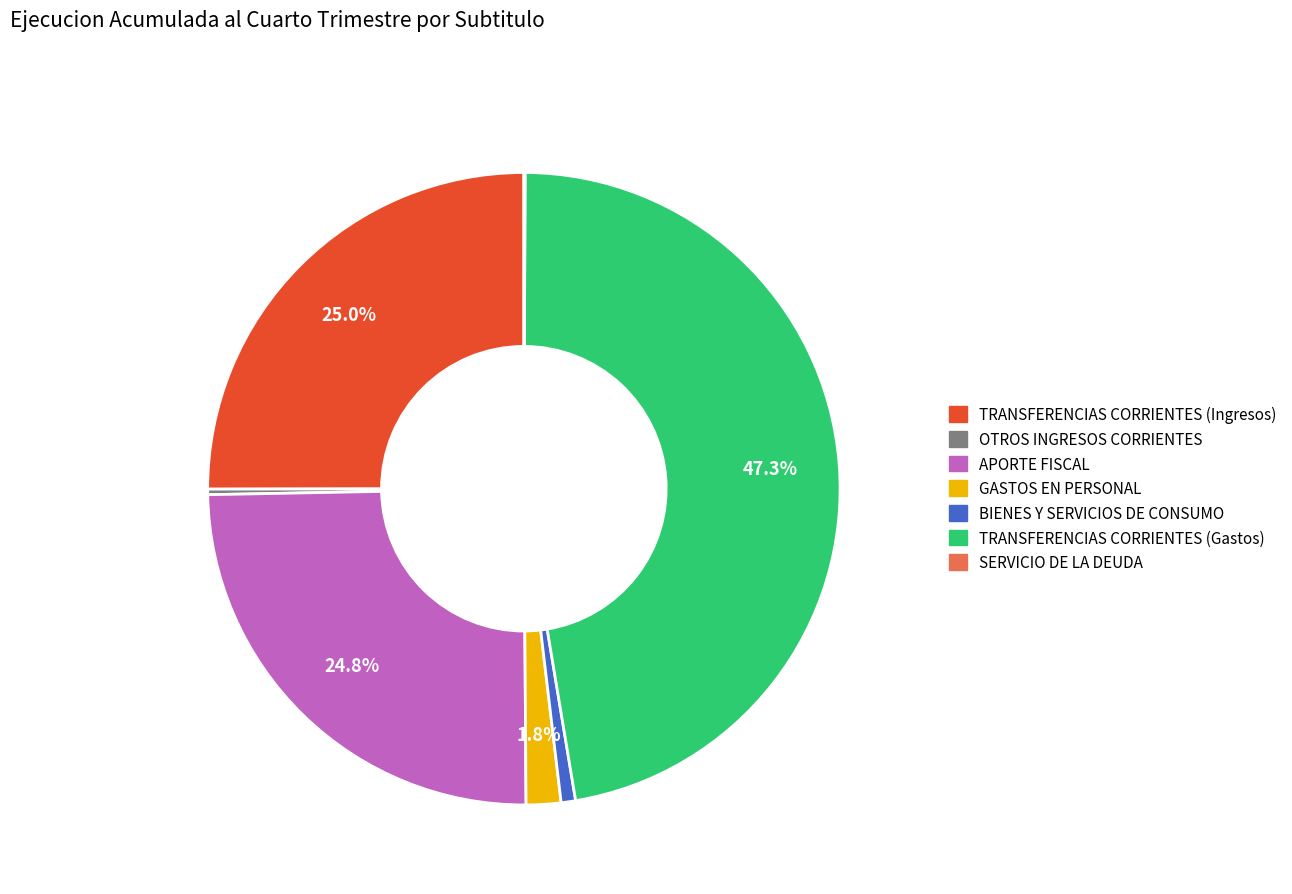

To the nearest percent, what is the difference between the GASTOS EN PERSONAL and TRANSFERENCIAS CORRIENTES (Gastos) slice percentages?

46%